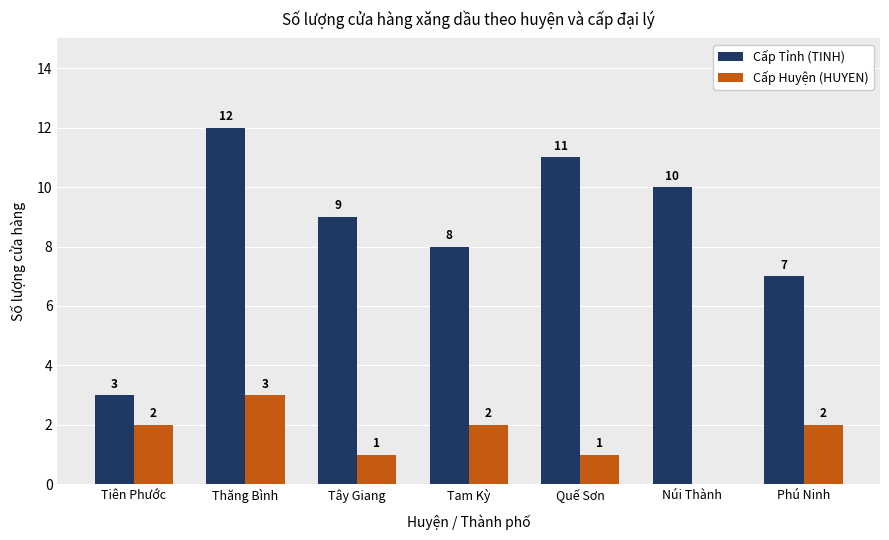

At which label does Cấp Tỉnh (TINH) reach its peak?

Thăng Bình